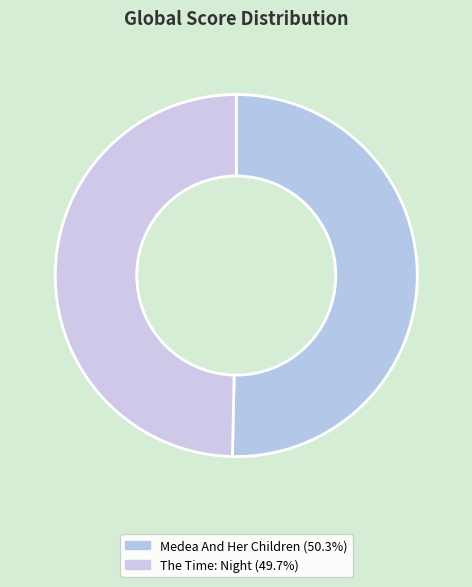

To the nearest percent, what is the difference between the Medea And Her Children and The Time: Night slice percentages?

1%